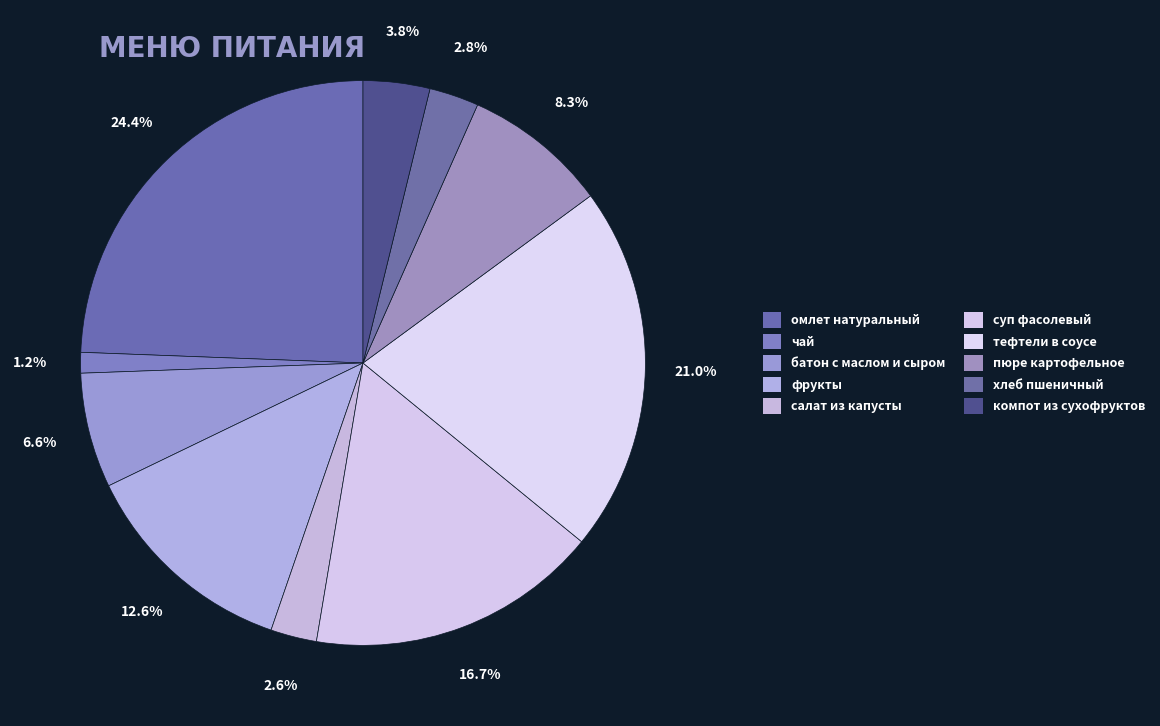

Count the number of slices in the pie.

10